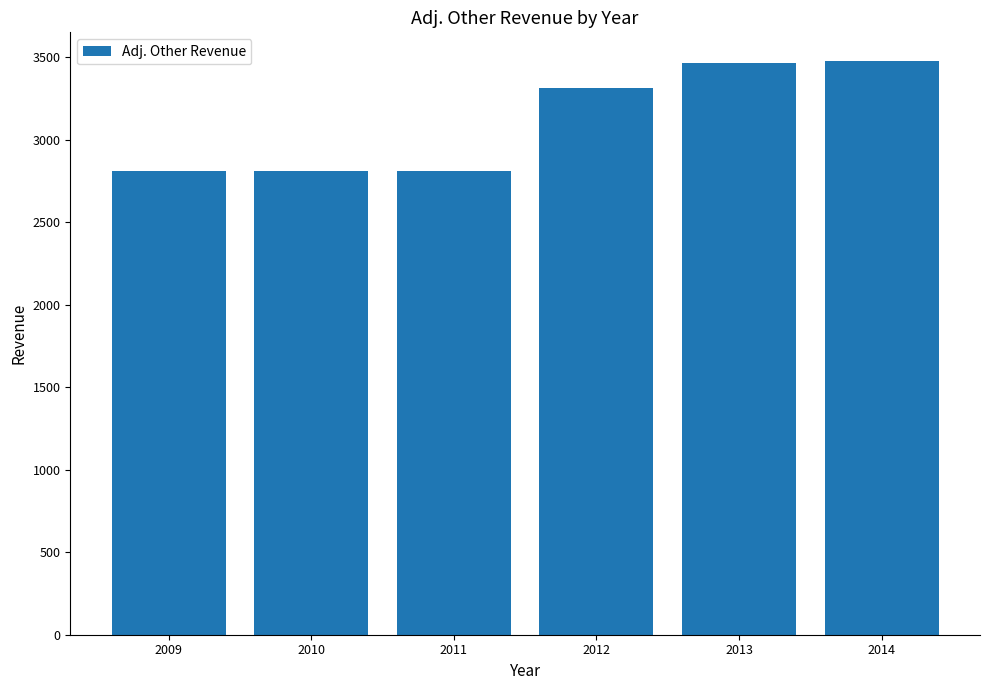

What is the minimum value shown in the chart?

2812.3